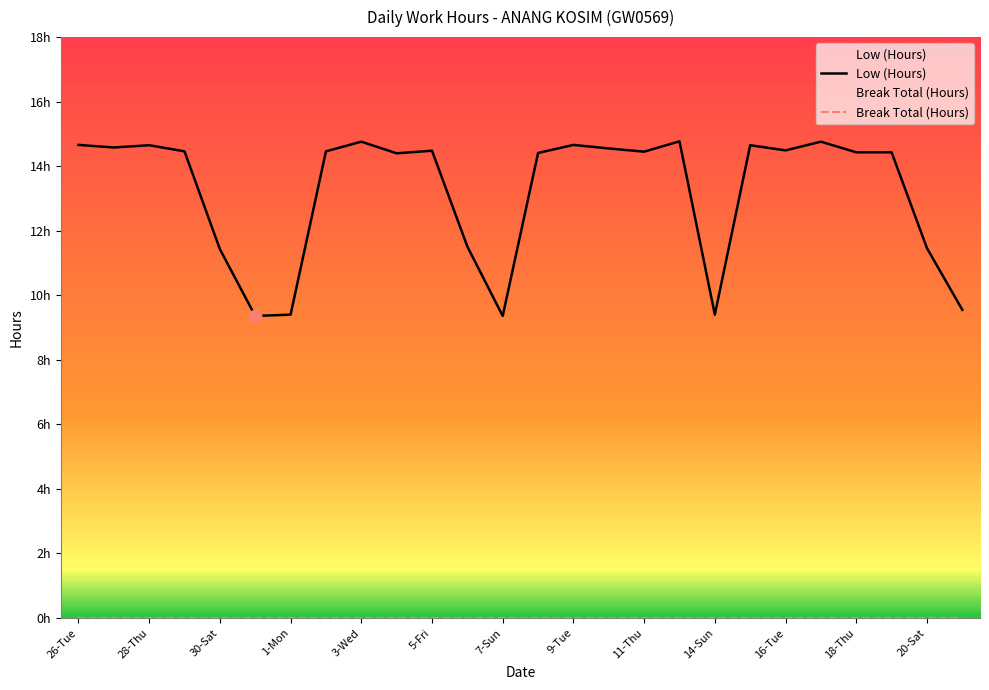

Approximately how many times larger is the value at 3-Wed compared to 26-Tue?

1.0